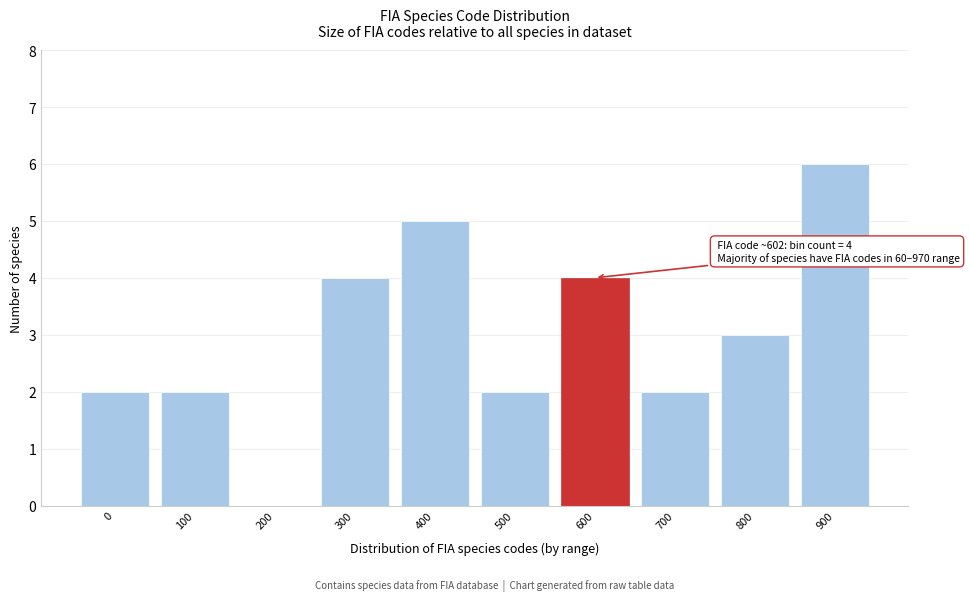

Reading left to right, extract all data points from this chart.

0=2	100=2	200=0	300=4	400=5	500=2	600=4	700=2	800=3	900=6